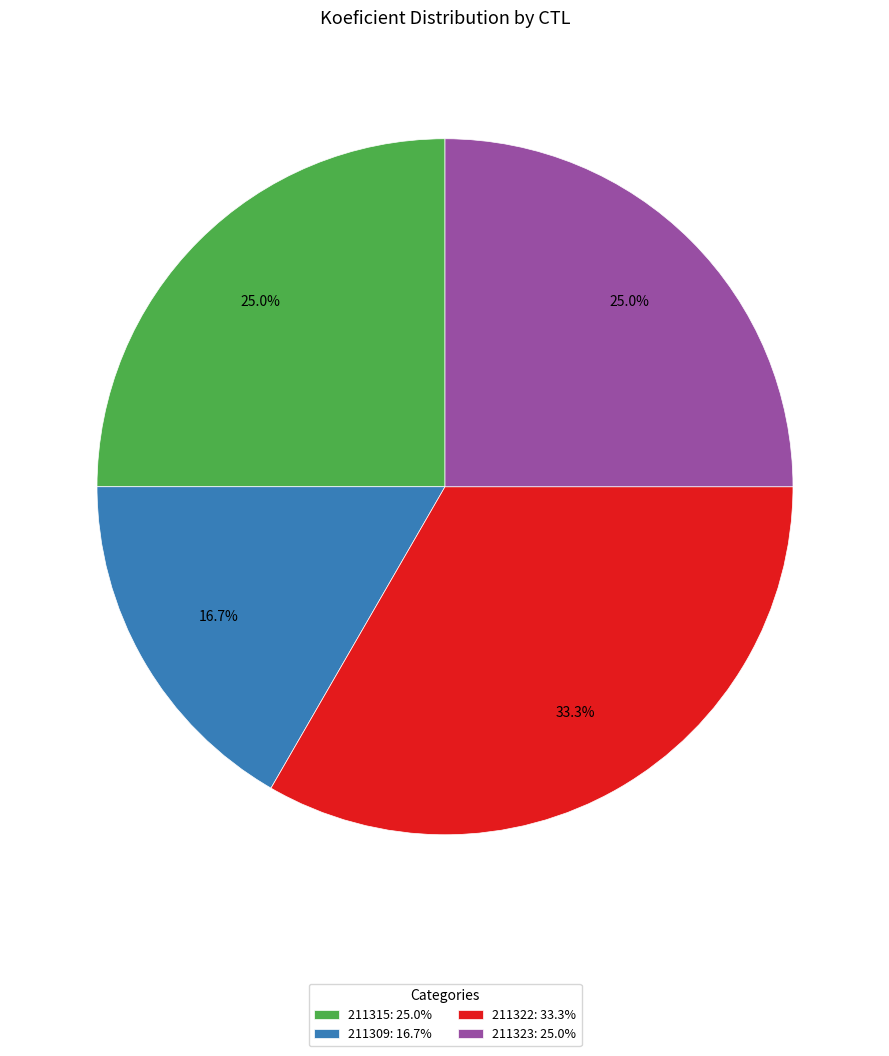

Is 211323 the majority of the pie?

No